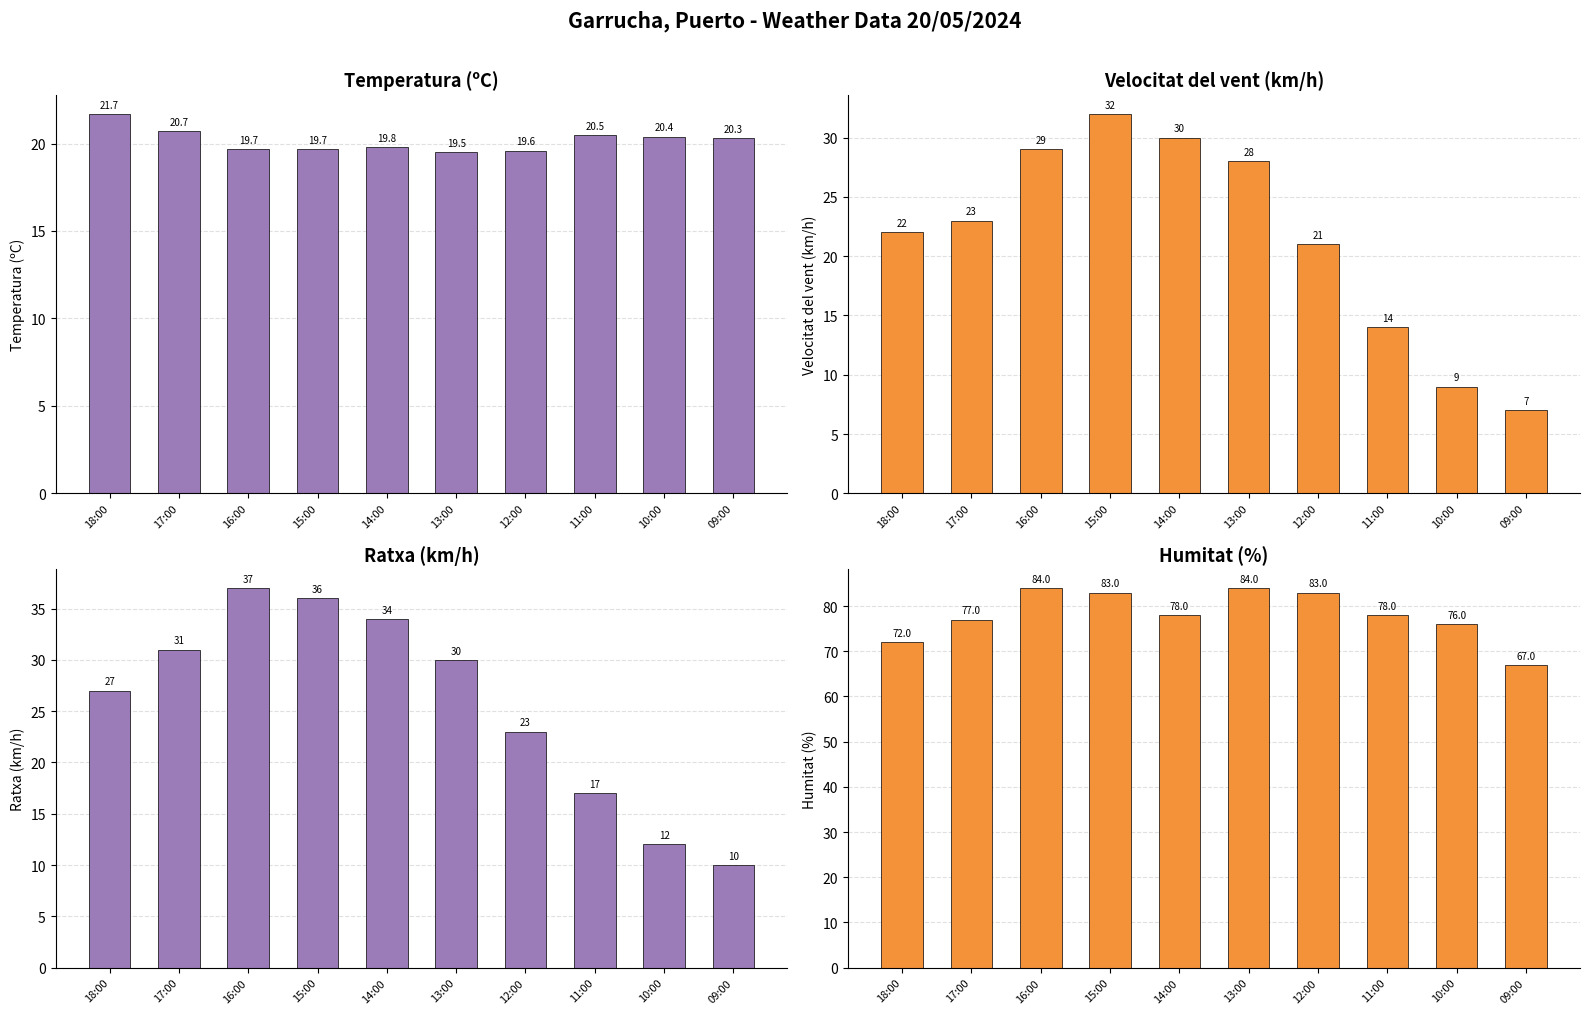

Which has a higher value, 15:00 or 11:00?

11:00